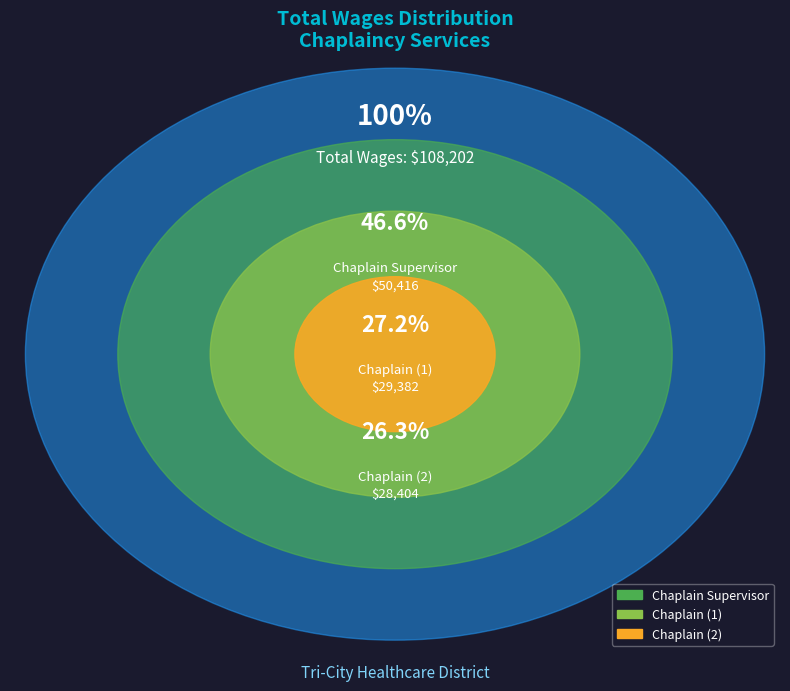

What percentage is the Chaplain Supervisor slice, to the nearest percent?

47%